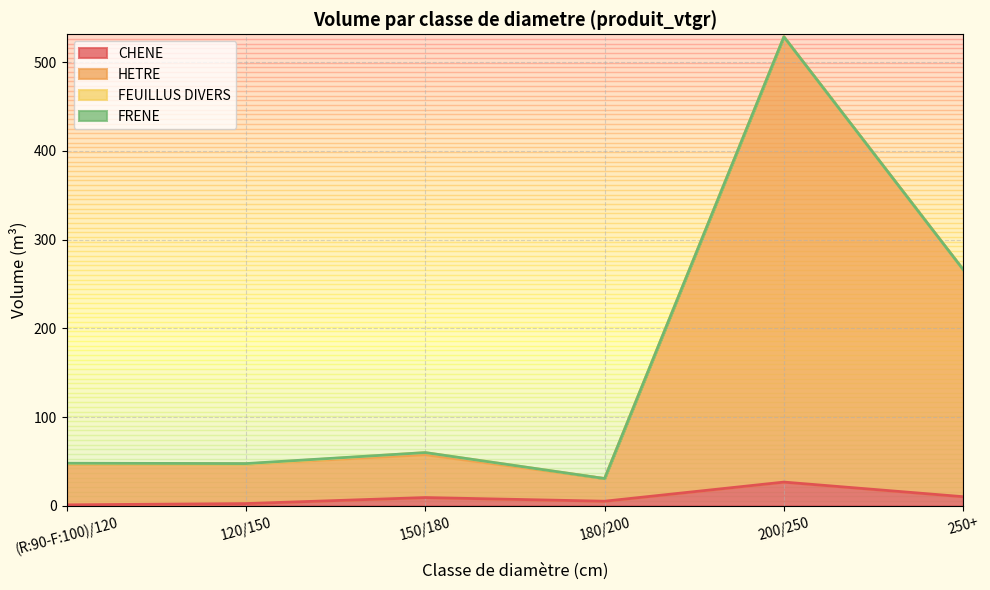

How many lines are shown in the chart?

4